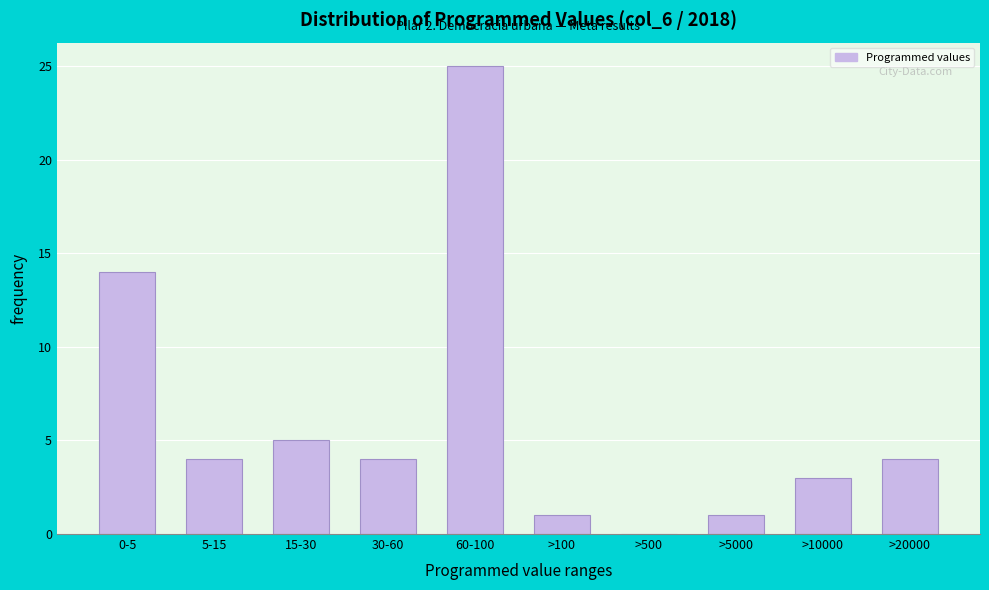

Reading right to left, what are all the values shown in this chart?

>20000=4	>10000=3	>5000=1	>500=0	>100=1	60-100=25	30-60=4	15-30=5	5-15=4	0-5=14